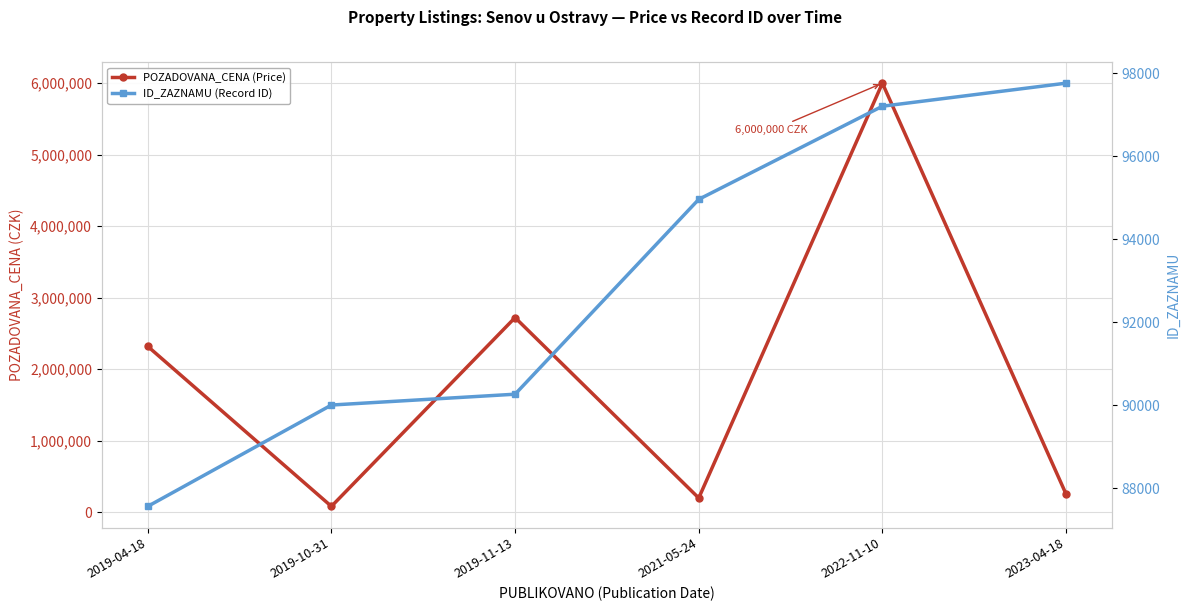

How many values in the ID_ZAZNAMU (Record ID) series are below 94959?

3